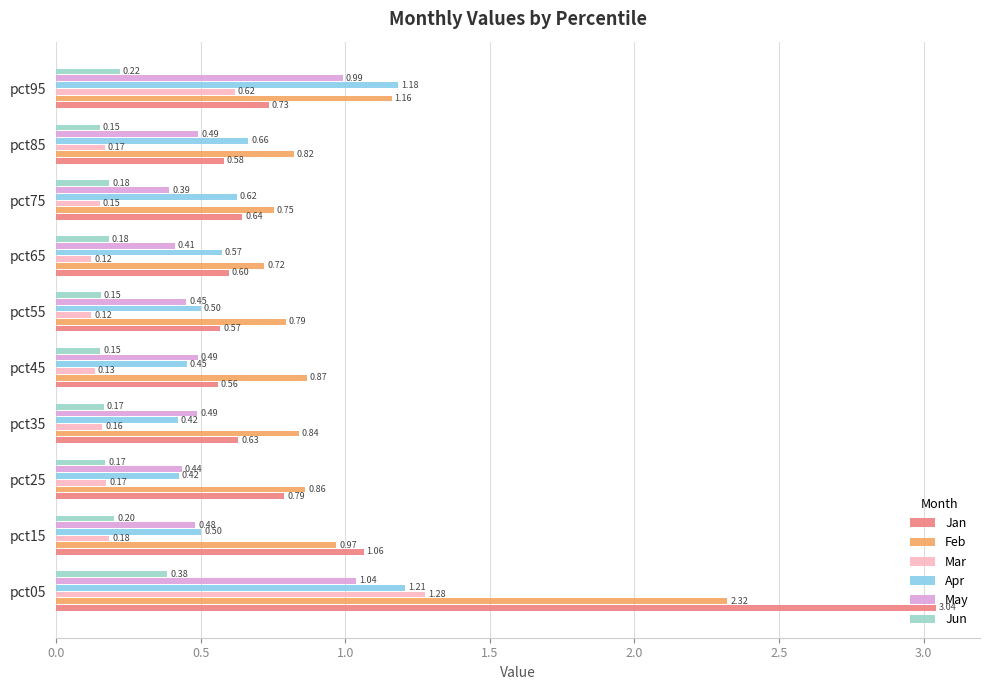

What are all the series names shown in the legend?

Jan, Feb, Mar, Apr, May, Jun